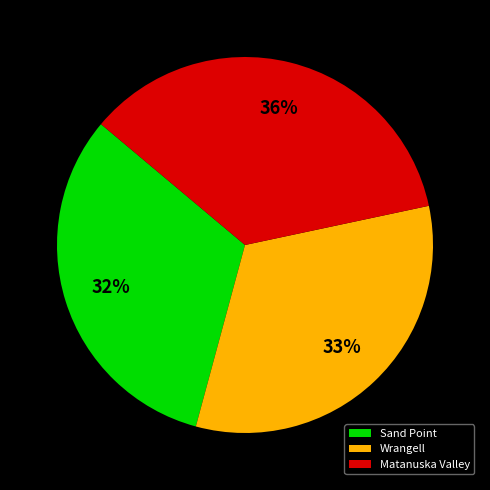

Is it true that Wrangell is 46% of the pie?

False